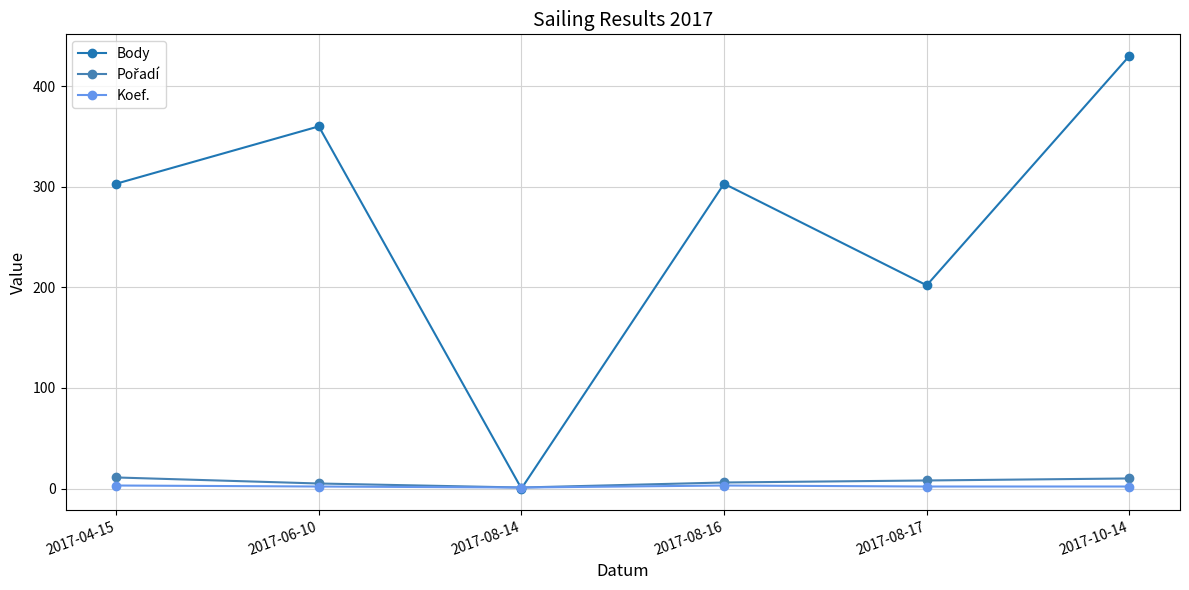

At which label does Body reach its minimum?

2017-08-14